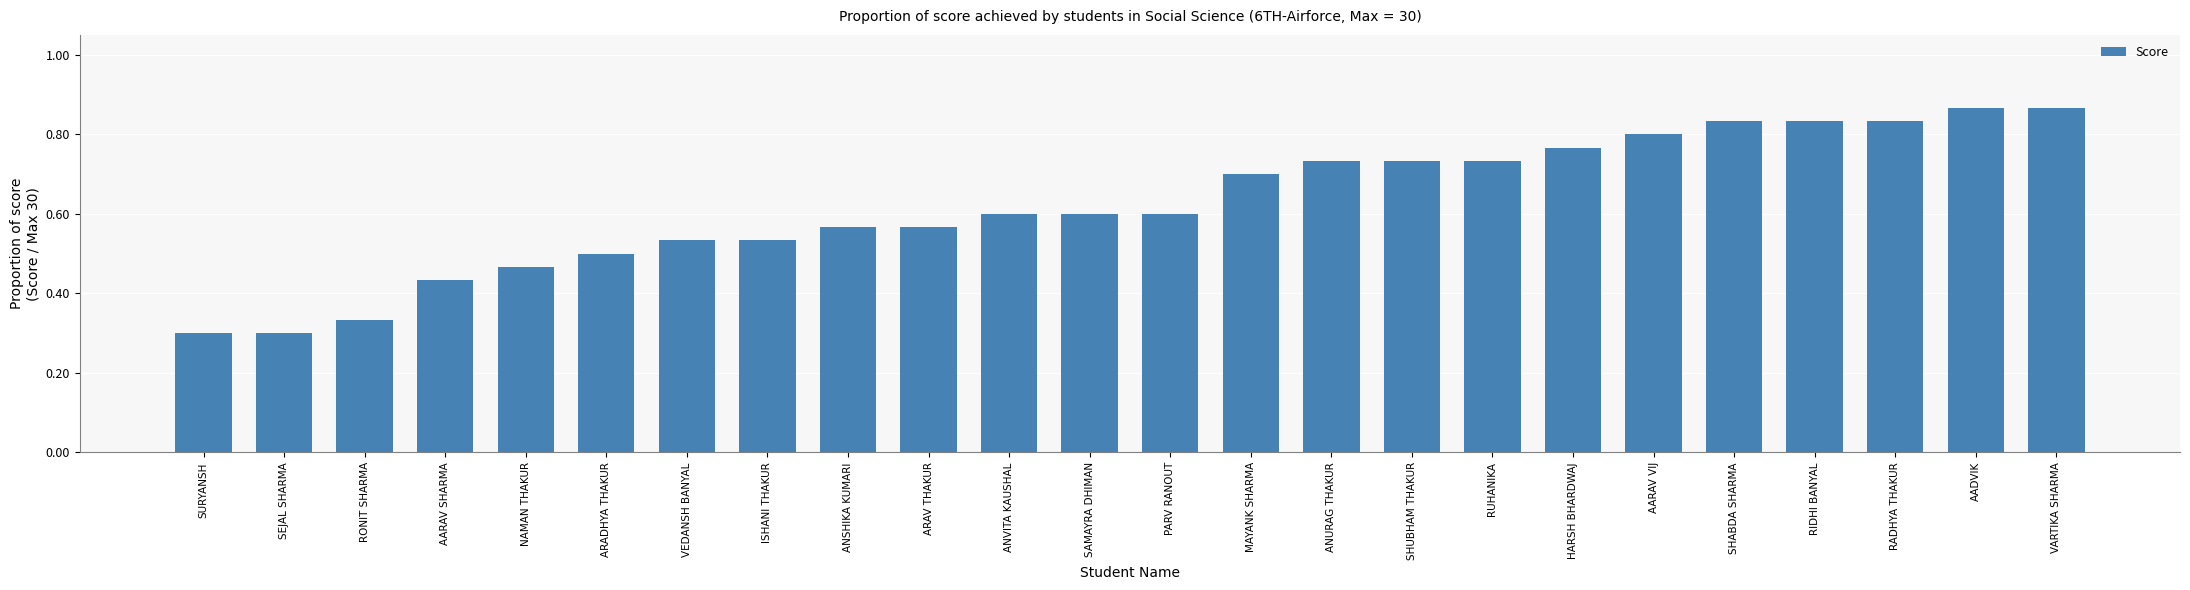

The chart shows a value of 0.6 at ARAV THAKUR. True or false?

True